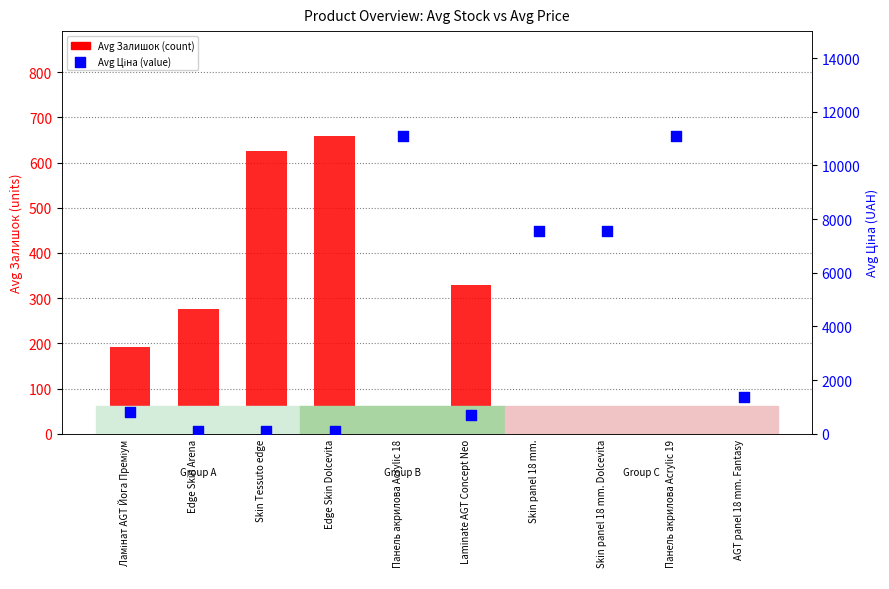

What are all the series names shown in the legend?

Avg Залишок, Avg Ціна